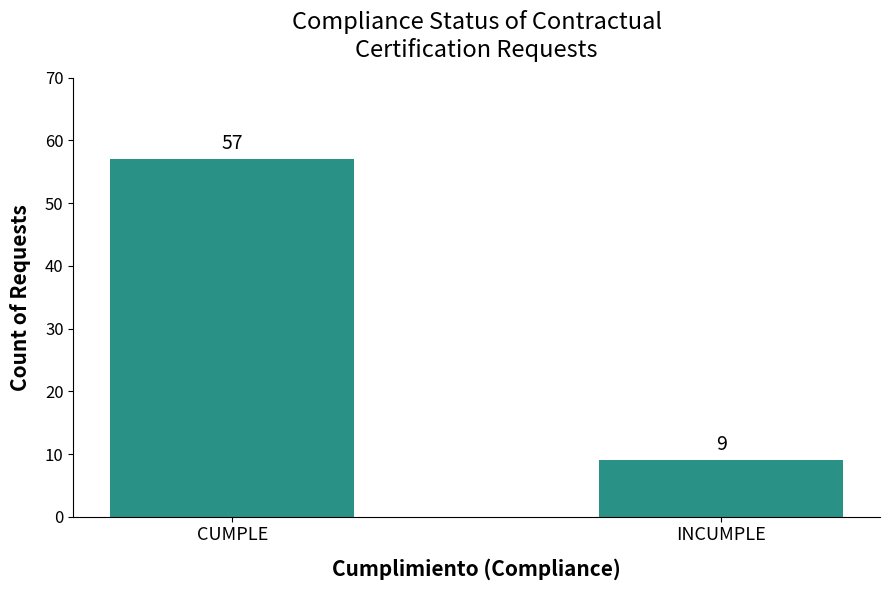

Rank the categories by value from highest to lowest.

CUMPLE, INCUMPLE